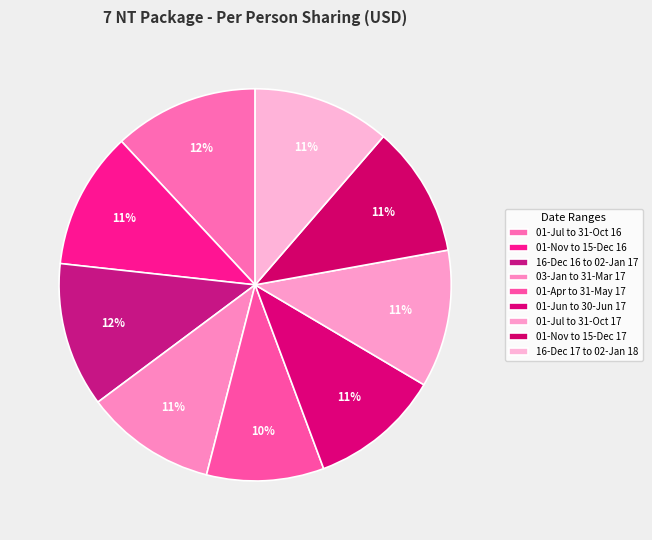

To the nearest percent, what percentage of the pie is 03-Jan to 31-Mar 17?

11%